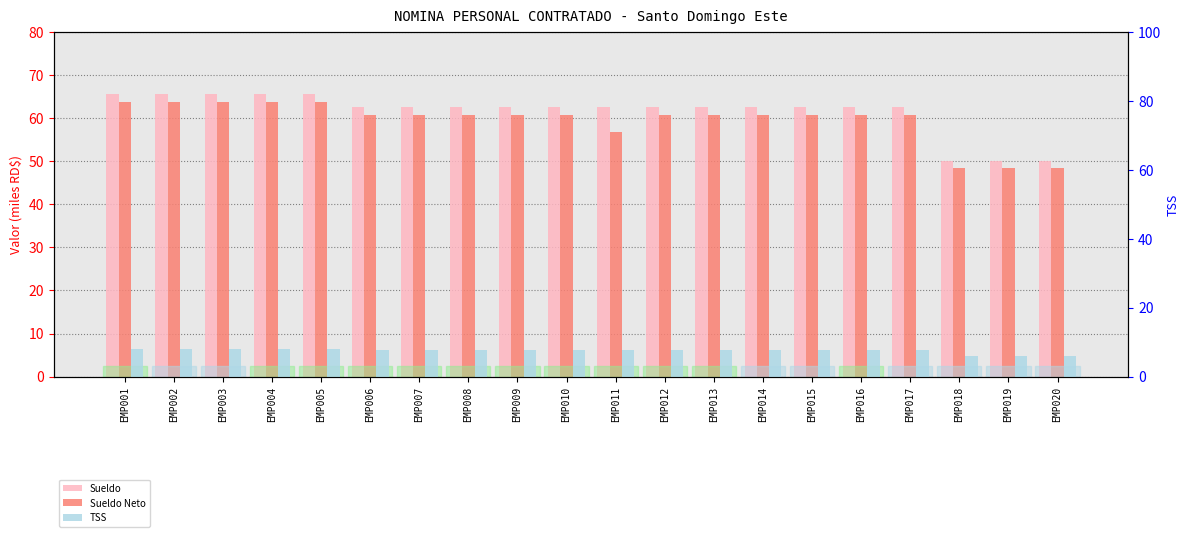

How many values in the Sueldo series exceed 62?

17